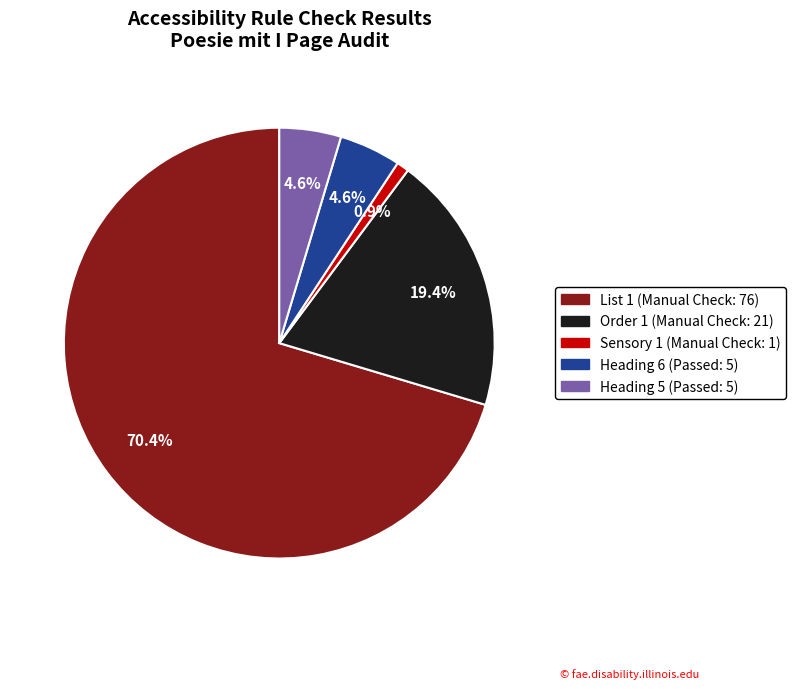

The Sensory 1 (Manual Check: 1) slice represents 1% of the pie. True or false?

True